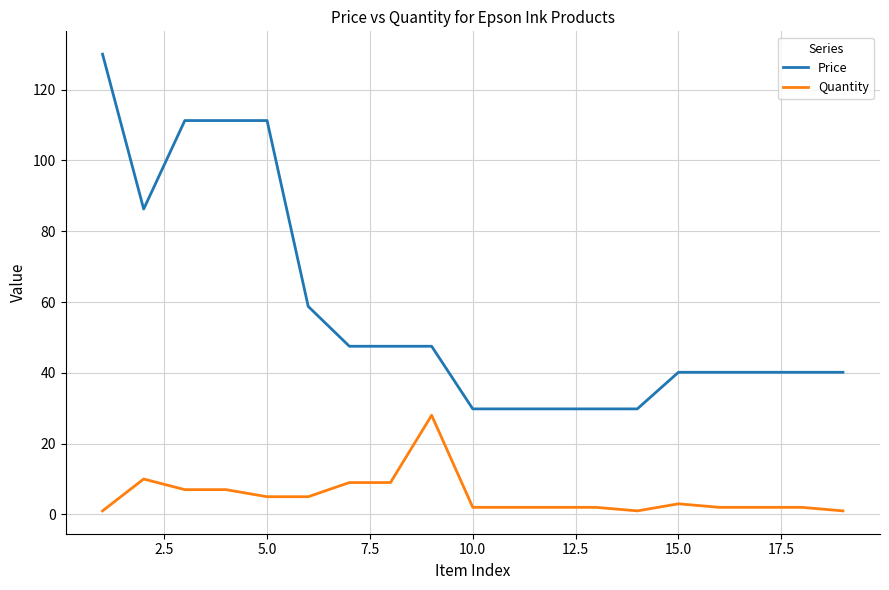

List the series in order of their peak value, highest first.

Price, Quantity